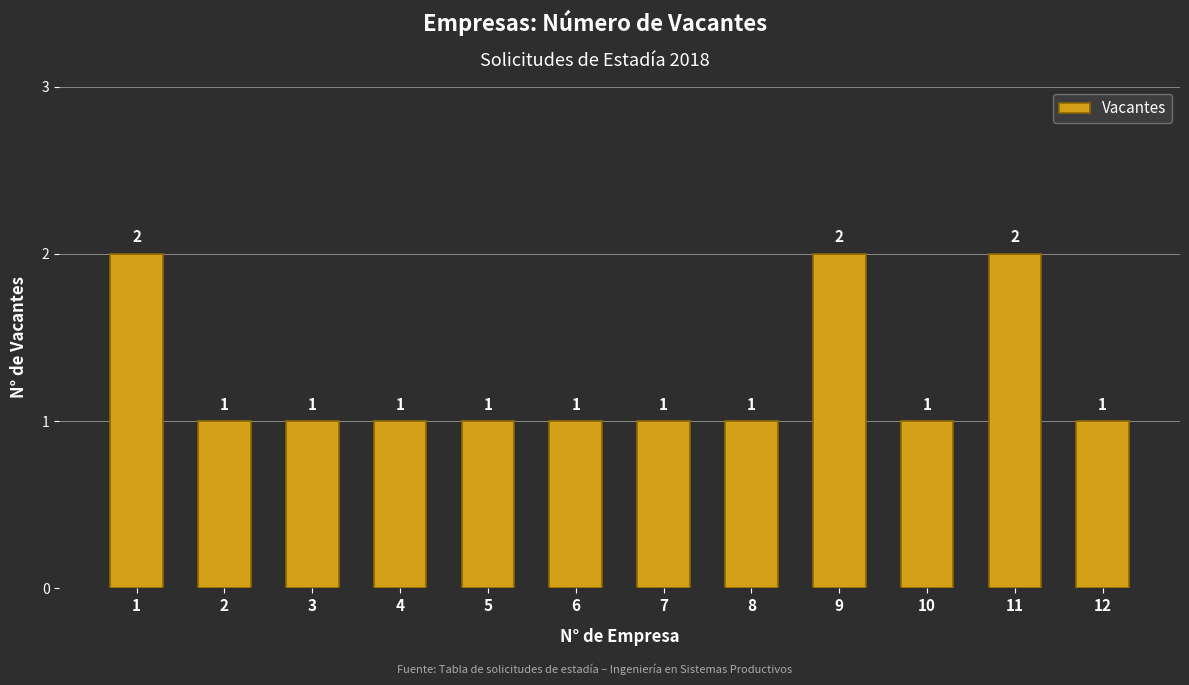

Reading left to right, extract all data points from this chart.

1=2	2=1	3=1	4=1	5=1	6=1	7=1	8=1	9=2	10=1	11=2	12=1